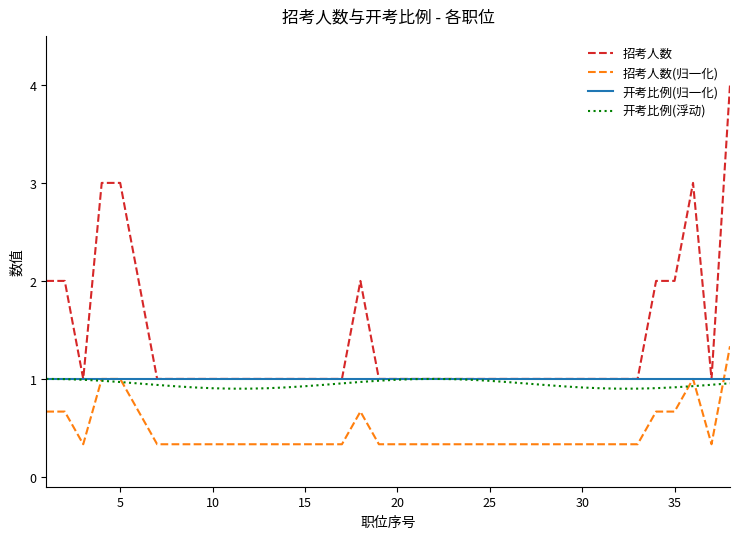

True or false: 招考人数(归一化) and 招考人数 cross at least once.

False